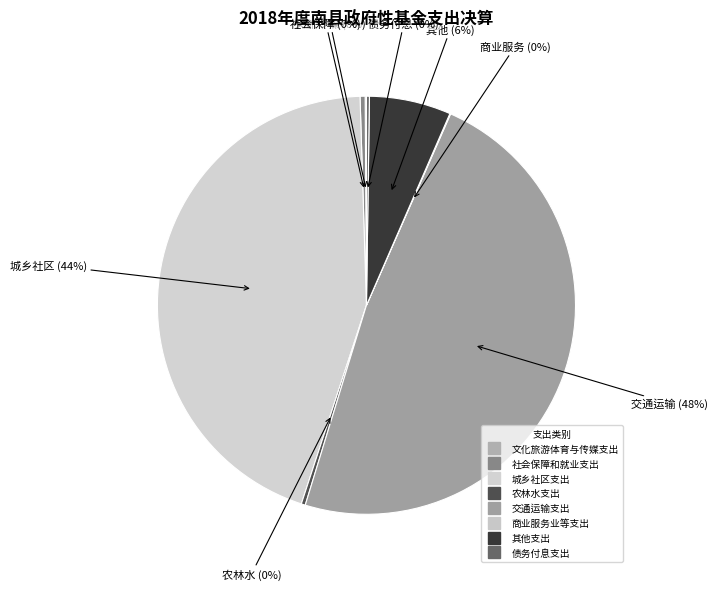

Approximately how many times larger is the value at 城乡社区支出 compared to 商业服务业等支出?

781.9